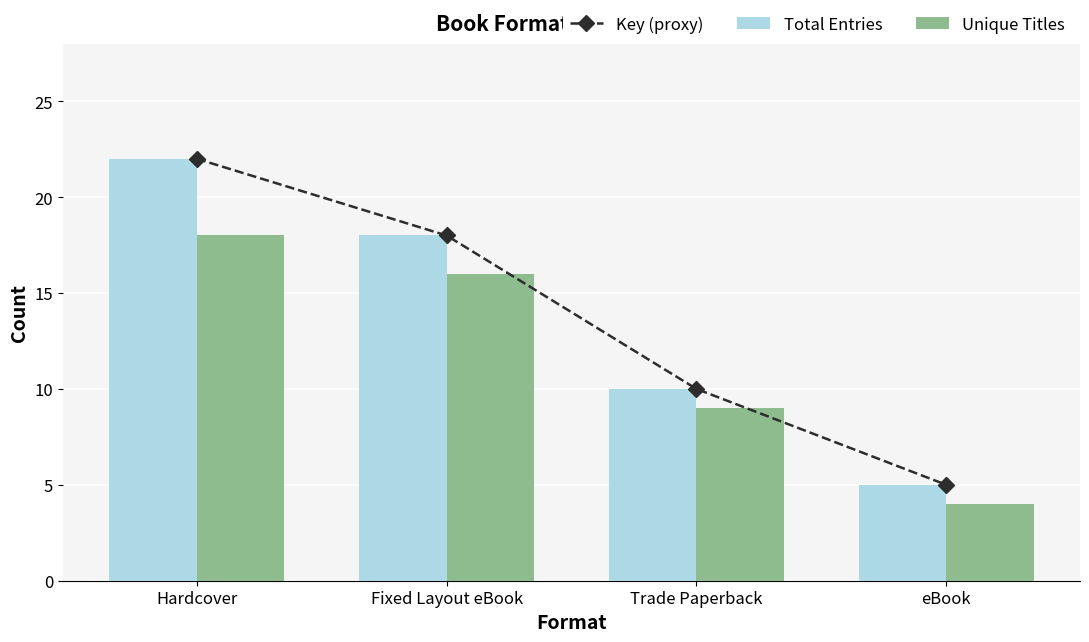

What is the sum of all Key (proxy) values?

55